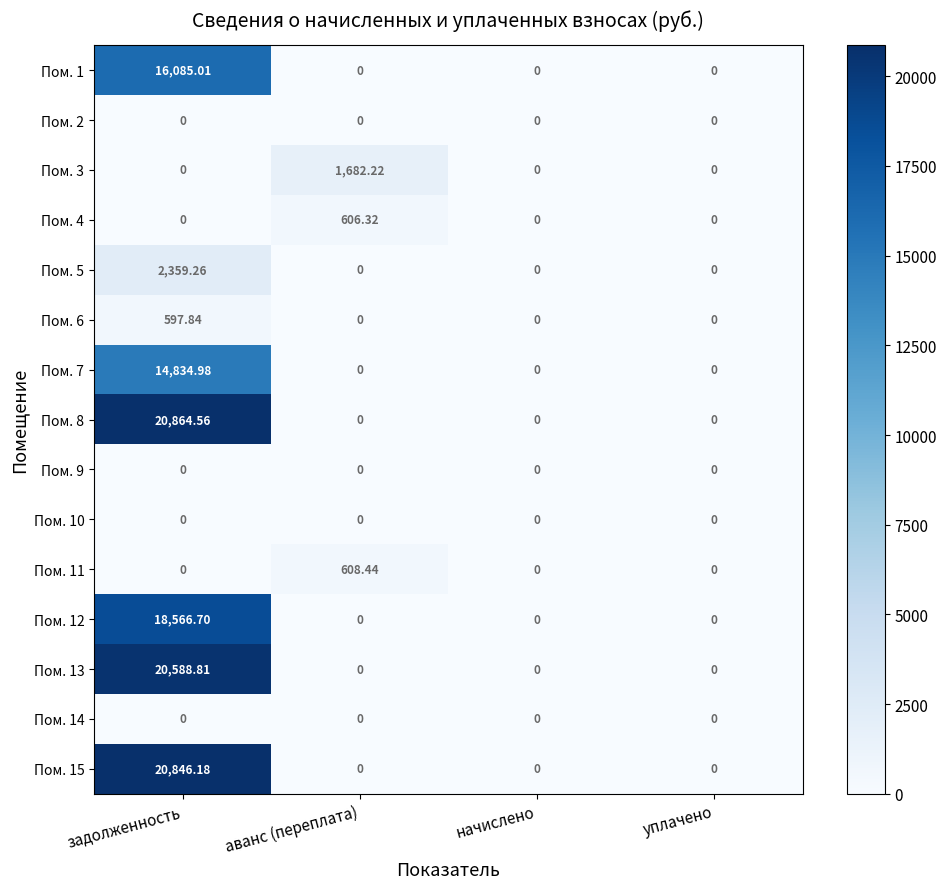

Is the value of Пом. 5 at задолженность greater than the value of Пом. 10 at аванс (переплата)?

Yes